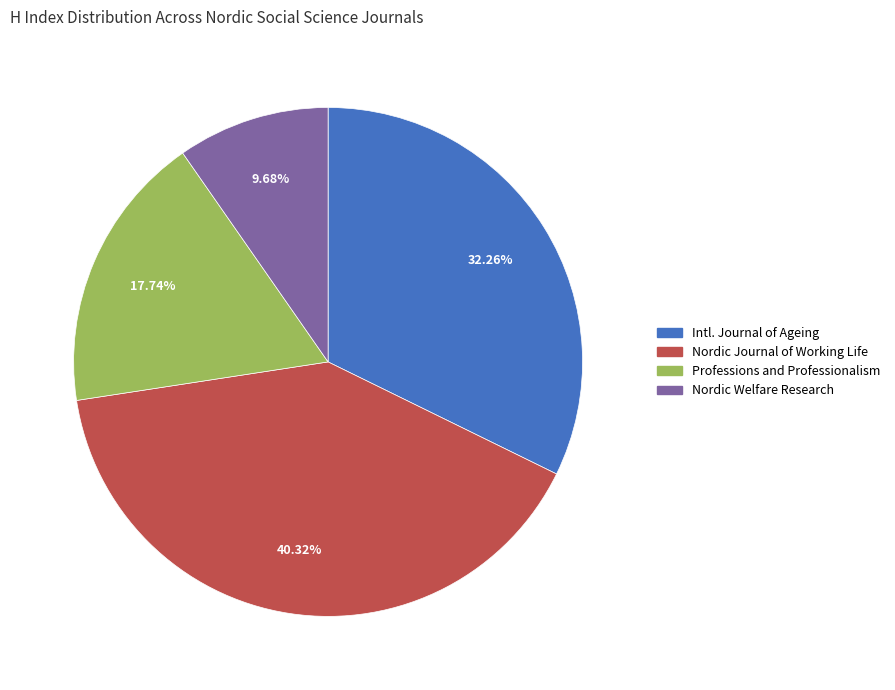

Combined, do Professions and Professionalism and Nordic Welfare Research account for over 50%?

No